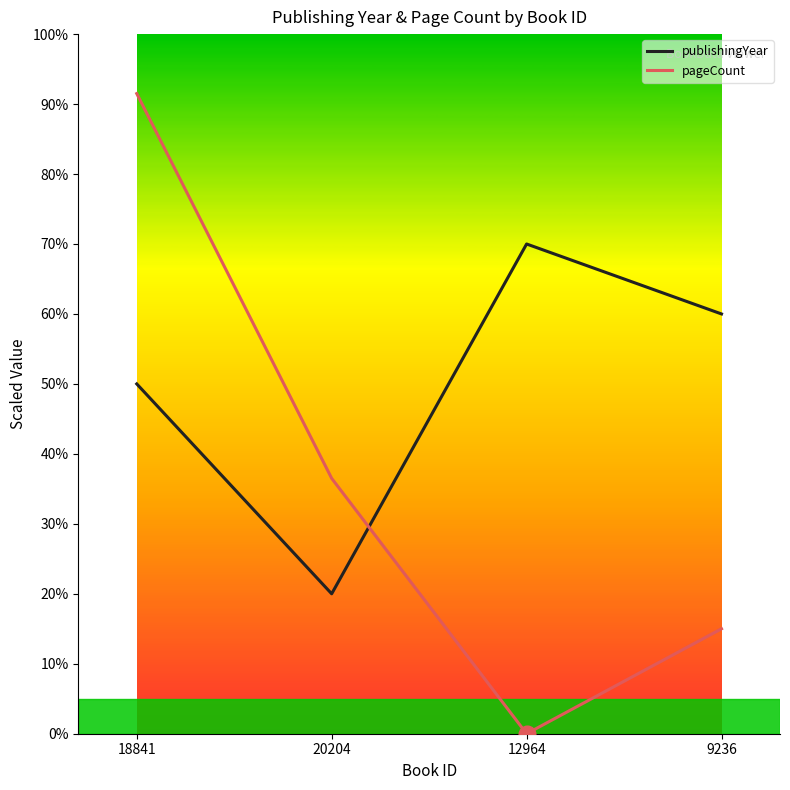

Reading left to right, list all the values displayed in this chart.

publishingYear: 50.0	20.0	70.0	60.0
pageCount: 91.5	36.5	0.0	15.0